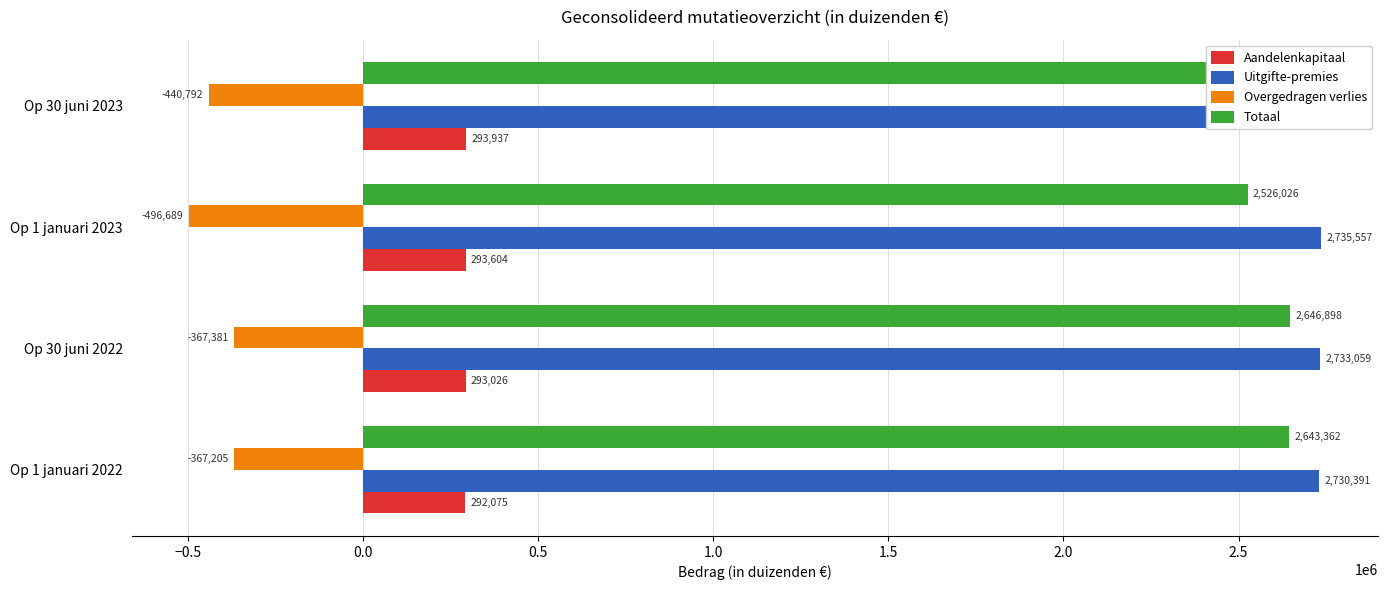

Reading left to right, list all the values displayed in this chart.

Aandelenkapitaal: 292075	293026	293604	293937
Uitgifte-premies: 2730391	2733059	2735557	2736993
Overgedragen verlies: -367205	-367381	-496689	-440792
Totaal: 2643362	2646898	2526026	2583948